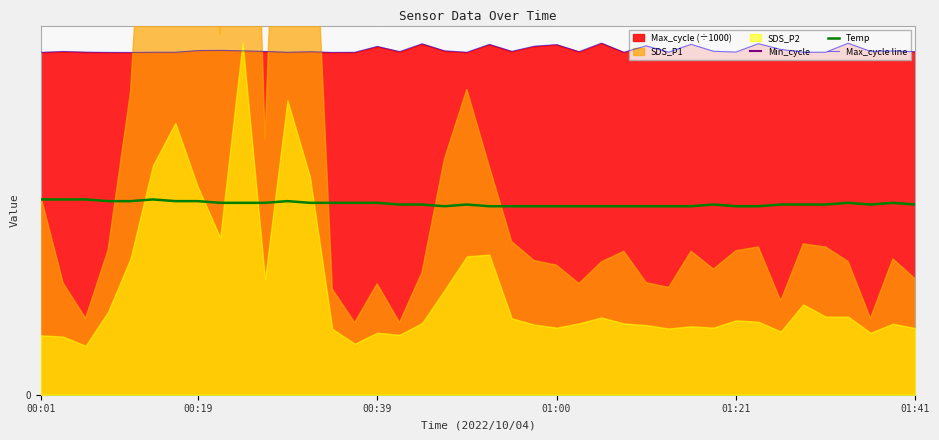

What is the spread (max minus min) of values at 19?

15.8